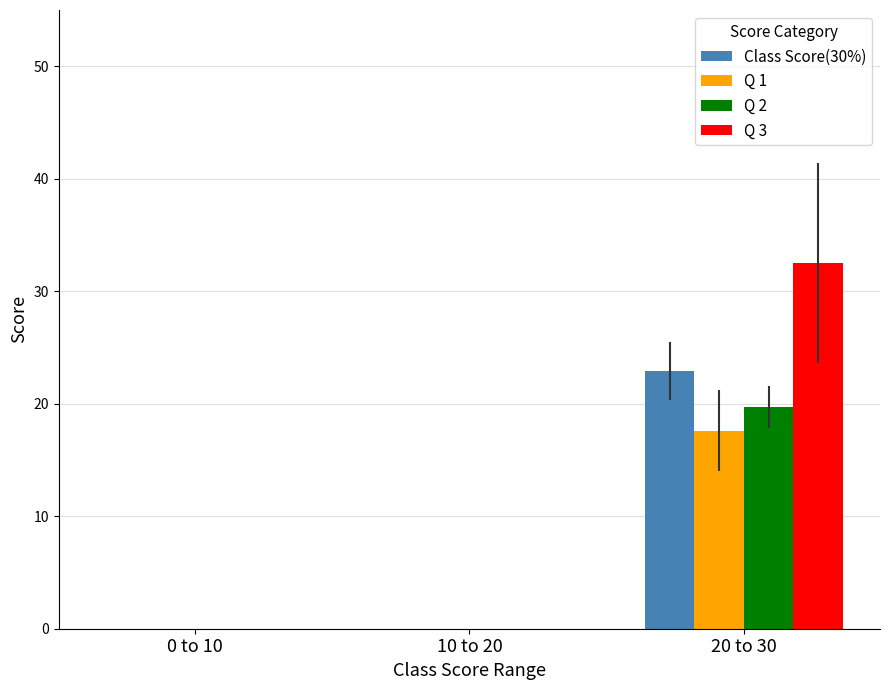

Reading right to left, extract all data points from this chart.

Class Score(30%): 20 to 30=22.9	10 to 20=0.0	0 to 10=0.0
Q 1: 20 to 30=17.6	10 to 20=0.0	0 to 10=0.0
Q 2: 20 to 30=19.7	10 to 20=0.0	0 to 10=0.0
Q 3: 20 to 30=32.5	10 to 20=0.0	0 to 10=0.0